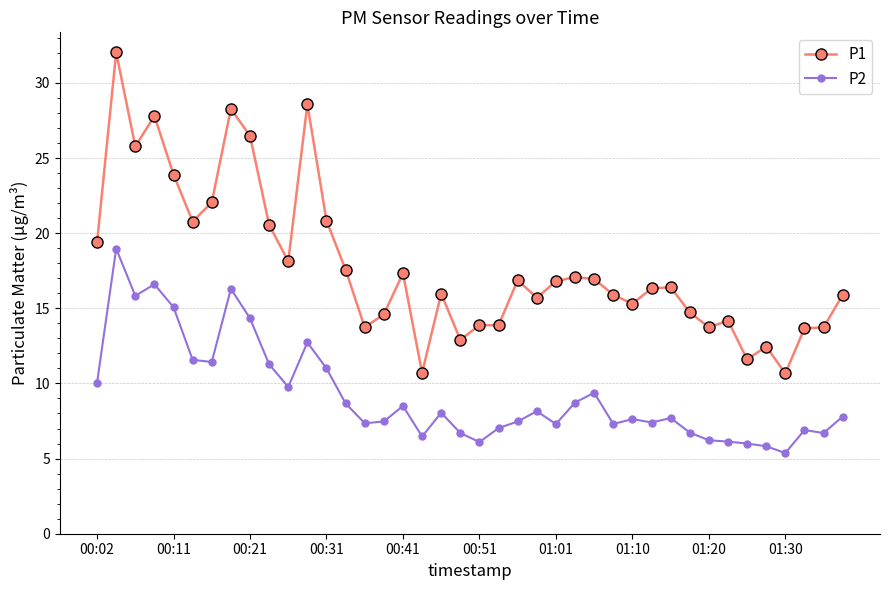

At how many categories does at least one series exceed 25?

6